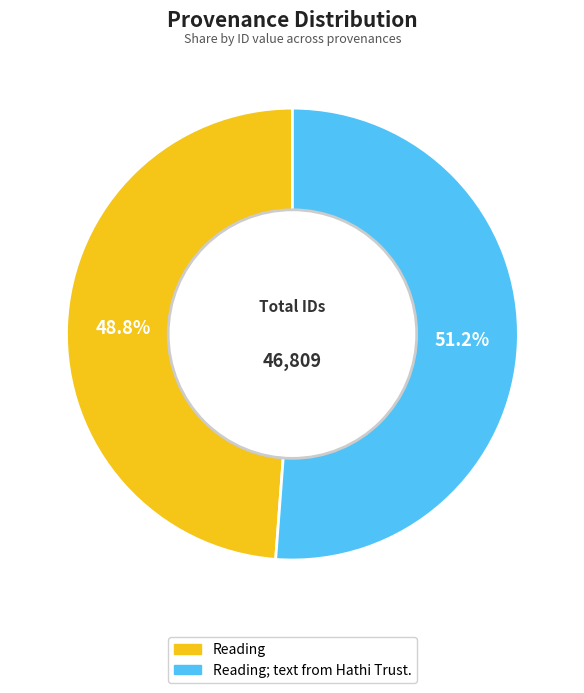

Does any single category account for the majority?

Yes